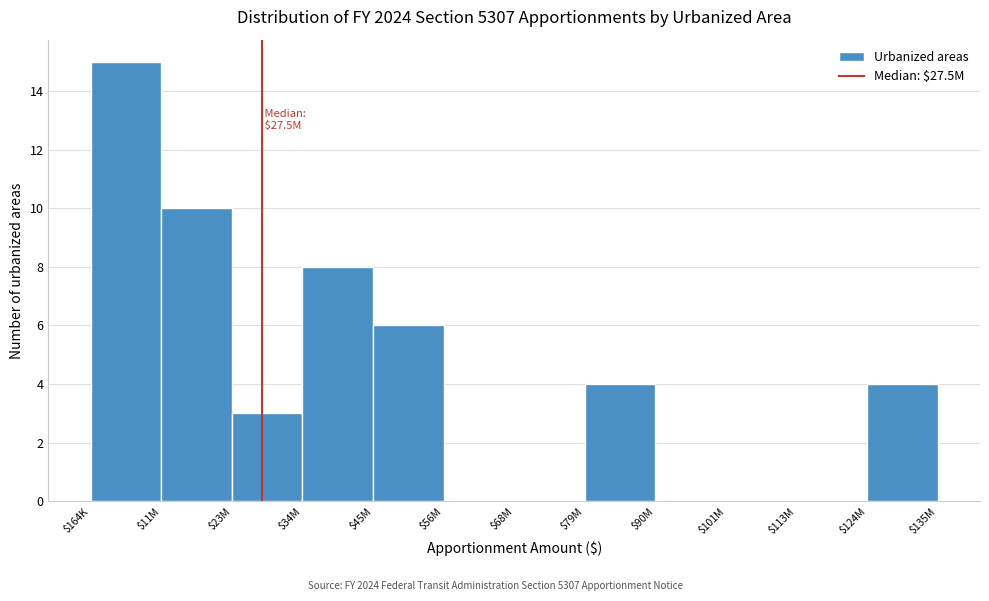

Which label corresponds to the largest value in the chart?

$164K